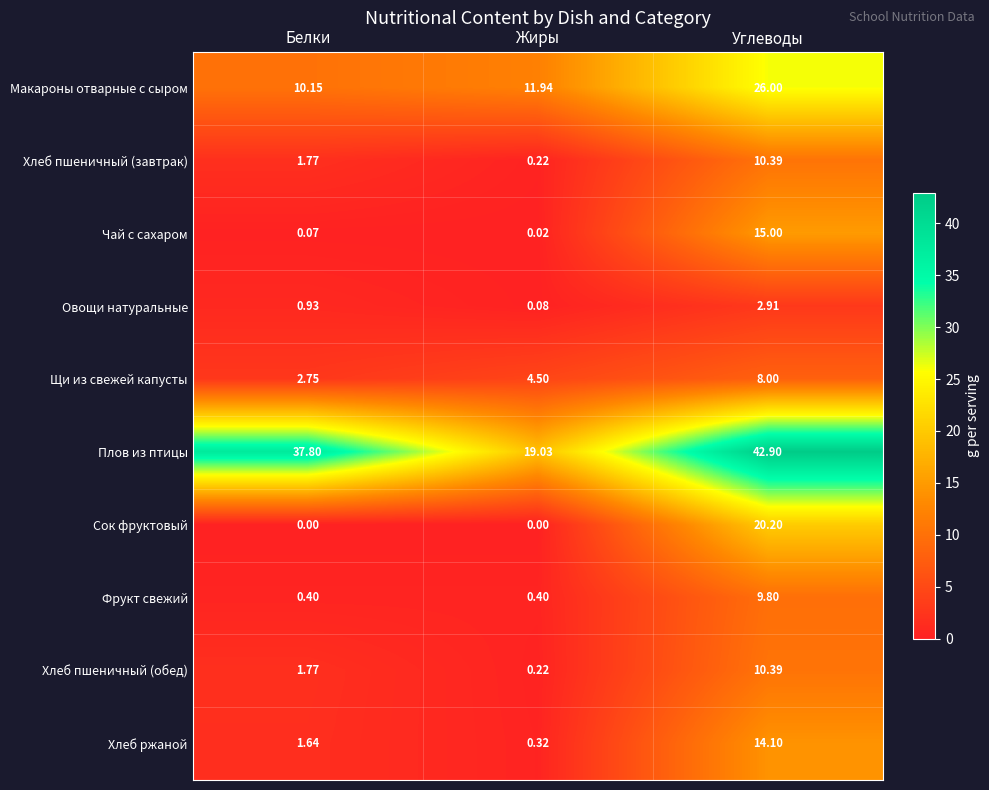

Which series has the largest total across all categories?

Плов из птицы